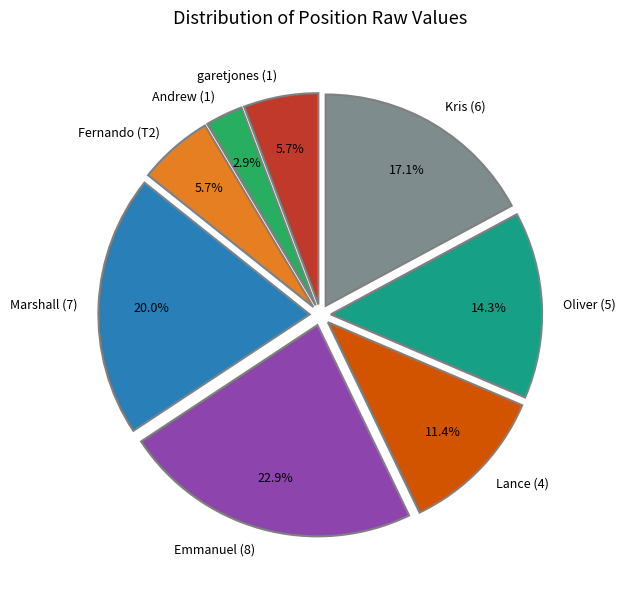

Does Andrew (1) account for over 50% of the chart?

No